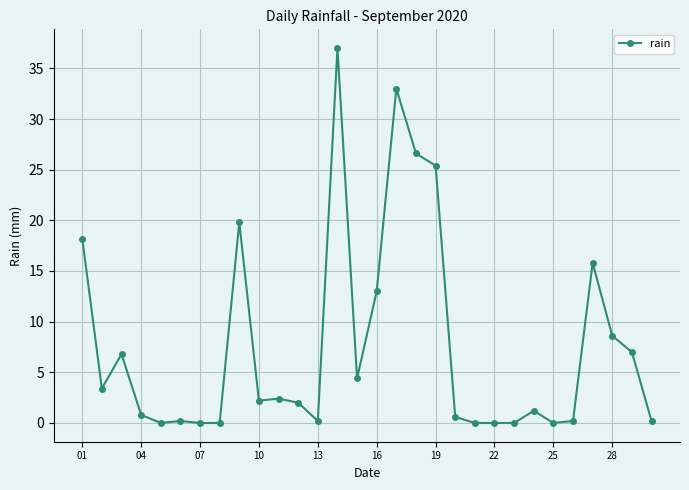

What is the difference between the second highest and minimum values?

33.0